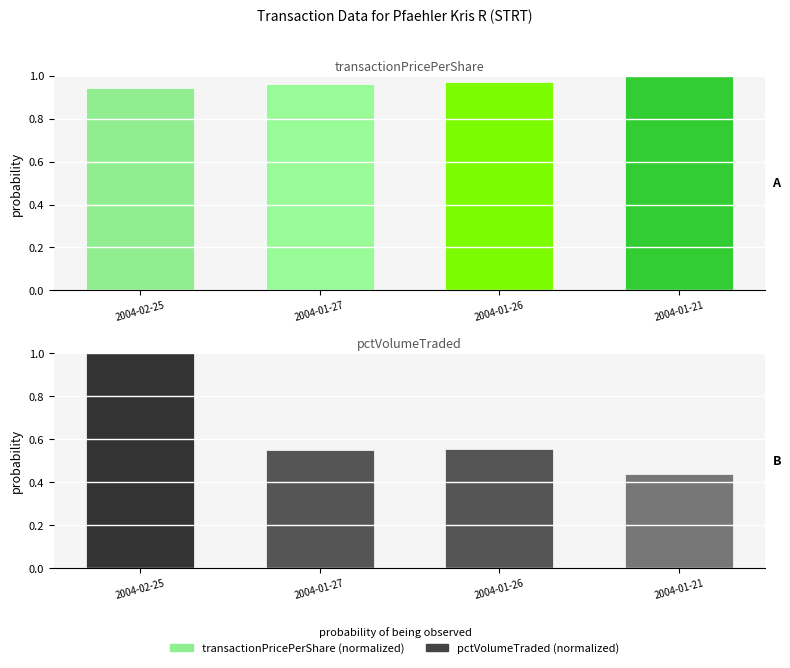

The transactionPricePerShare series shows 1.3 at 2004-02-25. True or false?

False